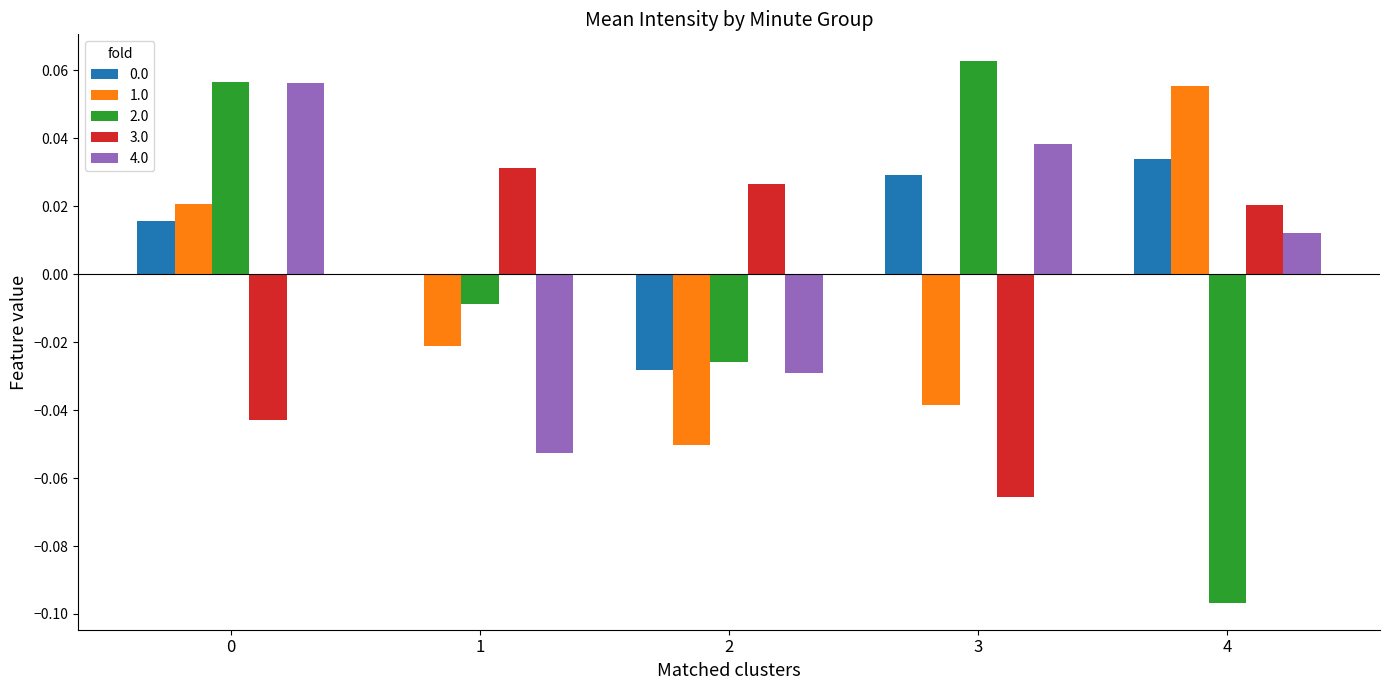

Which series changed the most between 0 and 2?

4.0